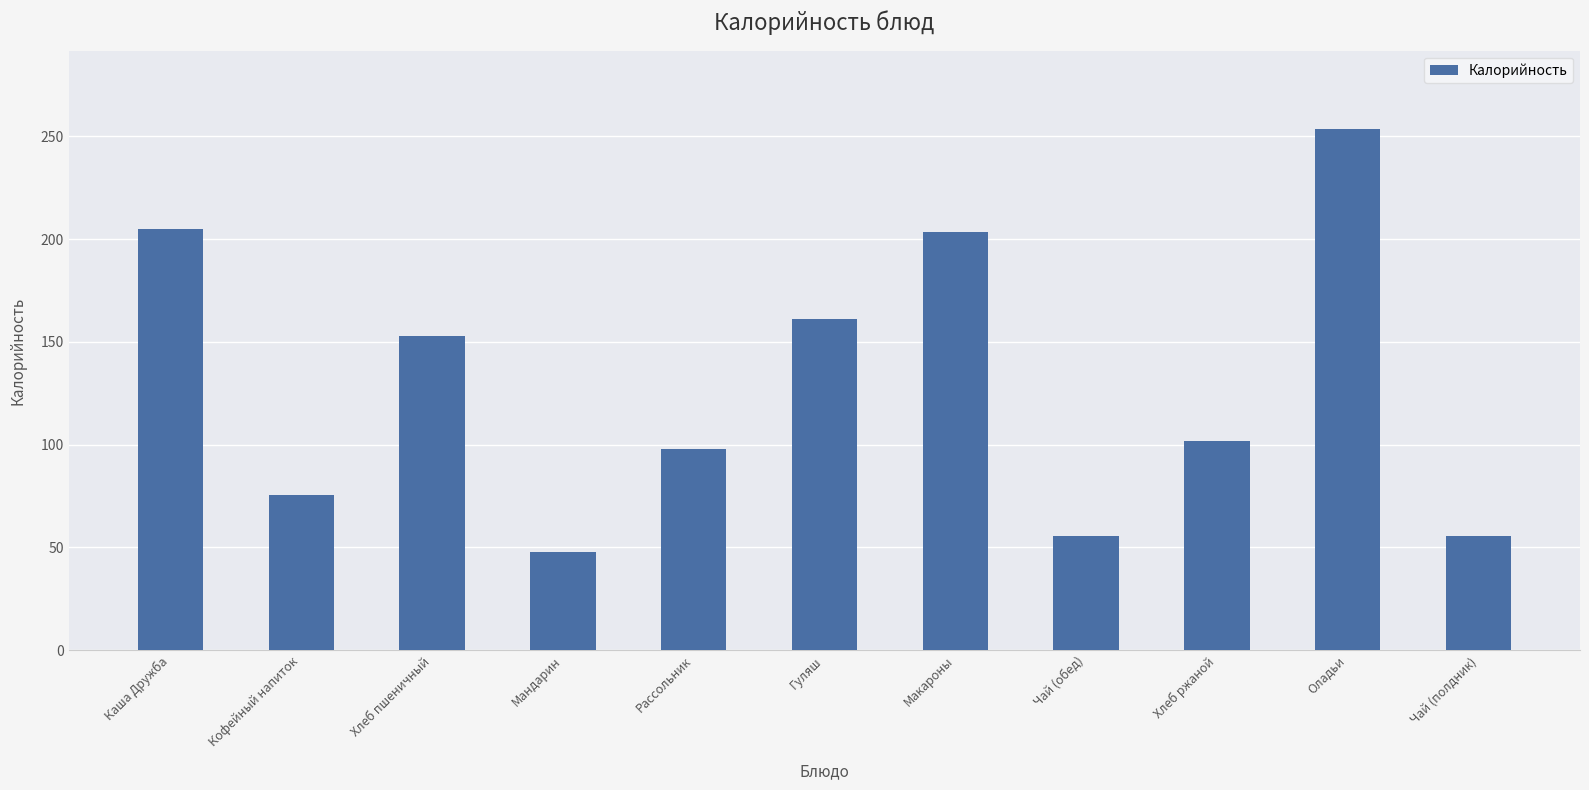

Where does the data first go above 102?

Каша Дружба